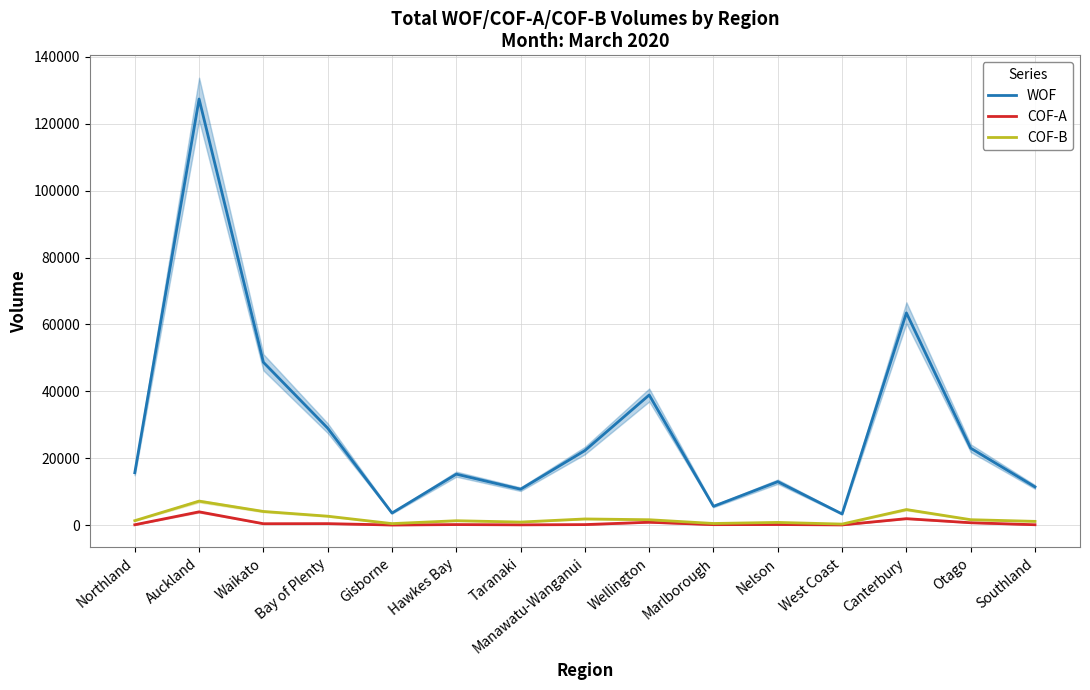

Between Hawkes Bay and Waikato, which is larger?

Waikato